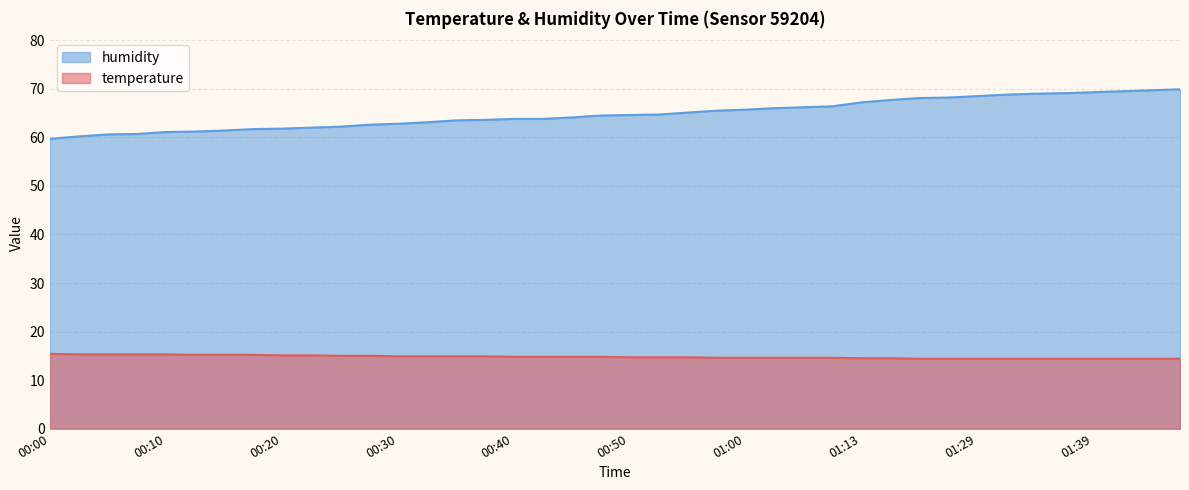

Reading left to right, what are all the values shown in this chart?

temperature: 00:00=15.4	00:02=15.3	00:05=15.3	00:07=15.3	00:10=15.3	00:12=15.2	00:15=15.2	00:17=15.2	00:20=15.1	00:23=15.1	00:25=15.0	00:28=15.0	00:30=14.9	00:33=14.9	00:35=14.9	00:38=14.9	00:40=14.8	00:43=14.8	00:45=14.8	00:48=14.8	00:50=14.7	00:53=14.7	00:55=14.7	00:58=14.6	01:00=14.6	01:02=14.6	01:05=14.6	01:08=14.6	01:13=14.5	01:21=14.5	01:24=14.4	01:26=14.4	01:29=14.4	01:32=14.4	01:34=14.4	01:37=14.4	01:39=14.4	01:42=14.4	01:44=14.4	01:47=14.4
humidity: 00:00=59.7	00:02=60.2	00:05=60.6	00:07=60.7	00:10=61.1	00:12=61.2	00:15=61.4	00:17=61.7	00:20=61.8	00:23=62.0	00:25=62.2	00:28=62.6	00:30=62.8	00:33=63.1	00:35=63.5	00:38=63.6	00:40=63.8	00:43=63.8	00:45=64.1	00:48=64.5	00:50=64.6	00:53=64.7	00:55=65.1	00:58=65.5	01:00=65.7	01:02=66.0	01:05=66.2	01:08=66.4	01:13=67.2	01:21=67.7	01:24=68.1	01:26=68.2	01:29=68.5	01:32=68.8	01:34=69.0	01:37=69.1	01:39=69.3	01:42=69.5	01:44=69.7	01:47=69.9